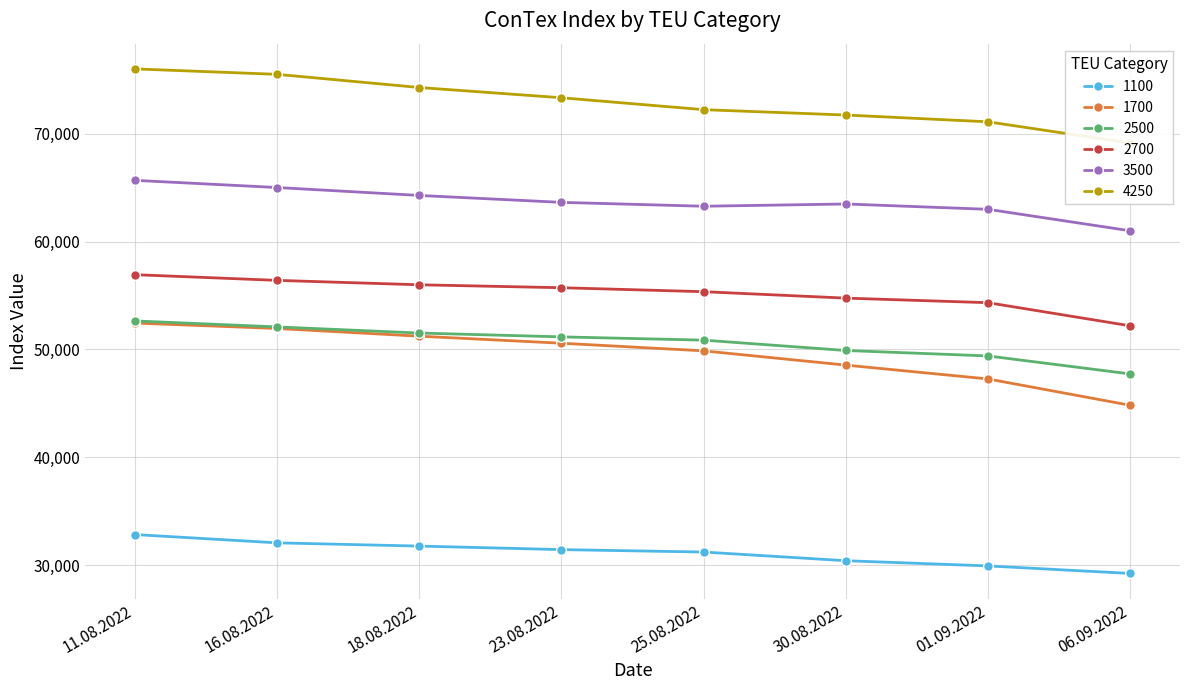

What is the sum of the 2700 values at 30.08.2022 and 18.08.2022?

110754